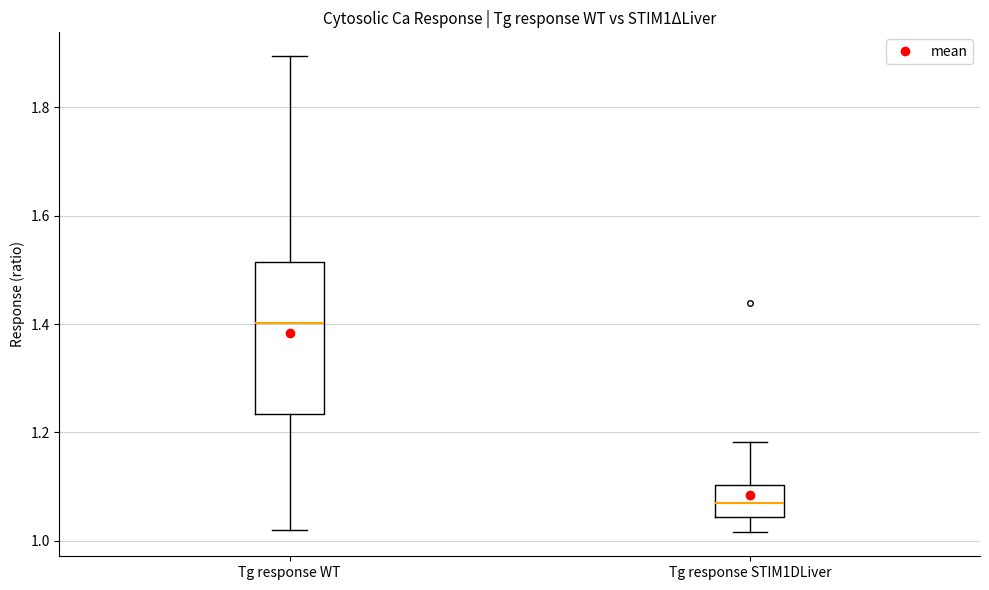

Which box's median line is the lowest?

Tg response STIM1DLiver